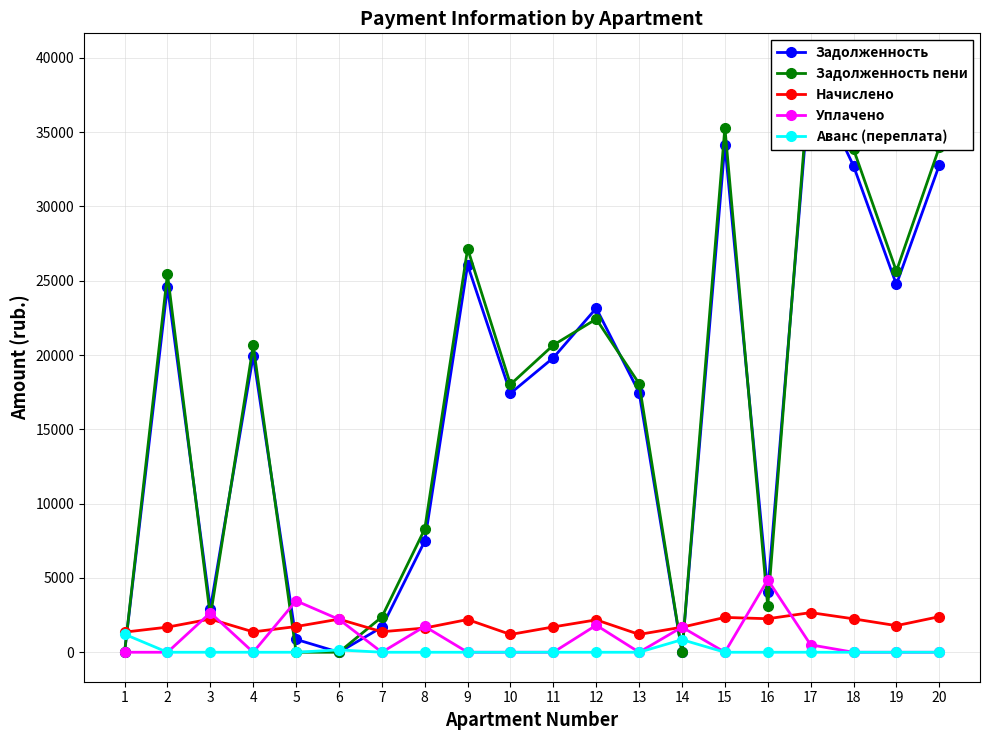

Is it true that Уплачено equals 0.0 at 18?

True